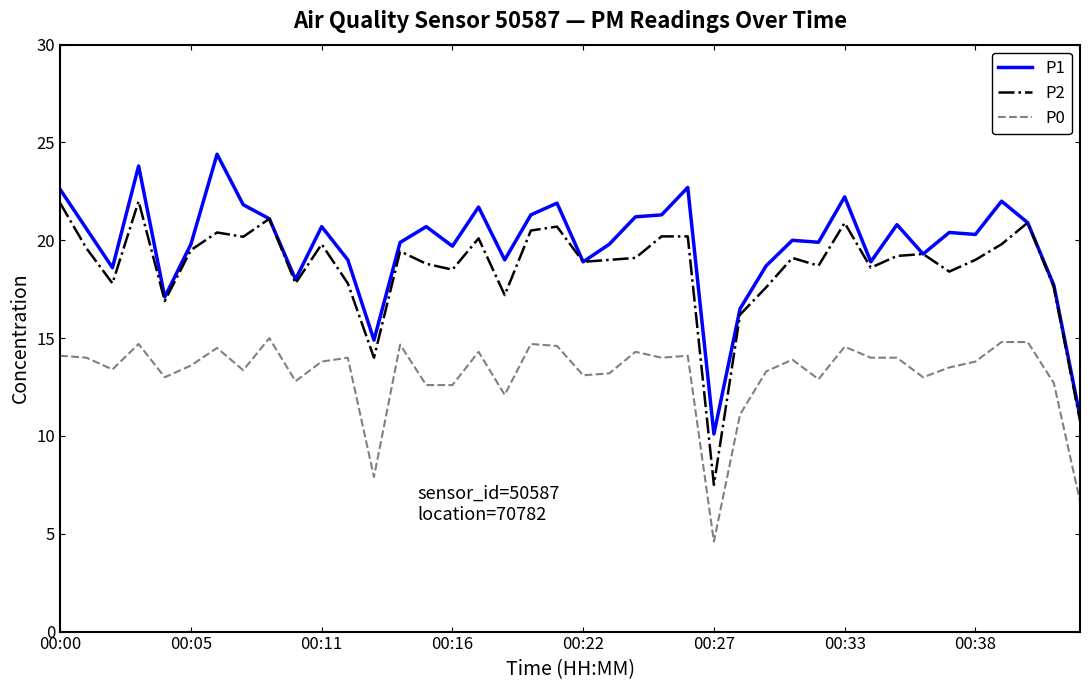

True or false: P0 and P2 cross at least once.

False